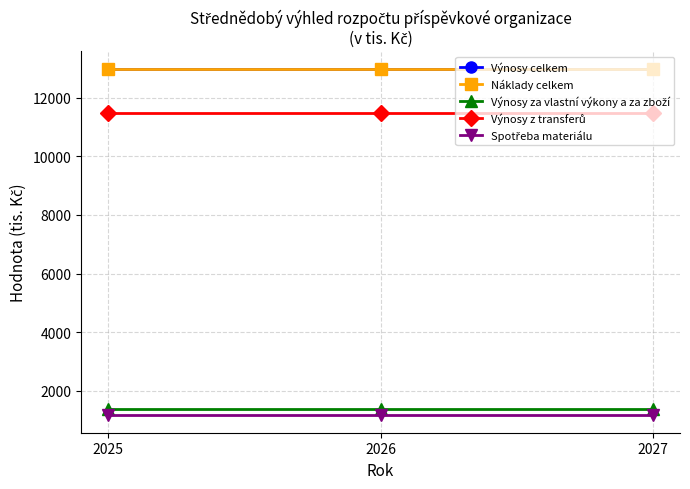

Is it true that Výnosy za vlastní výkony a za zboží equals 588 at 2027?

False